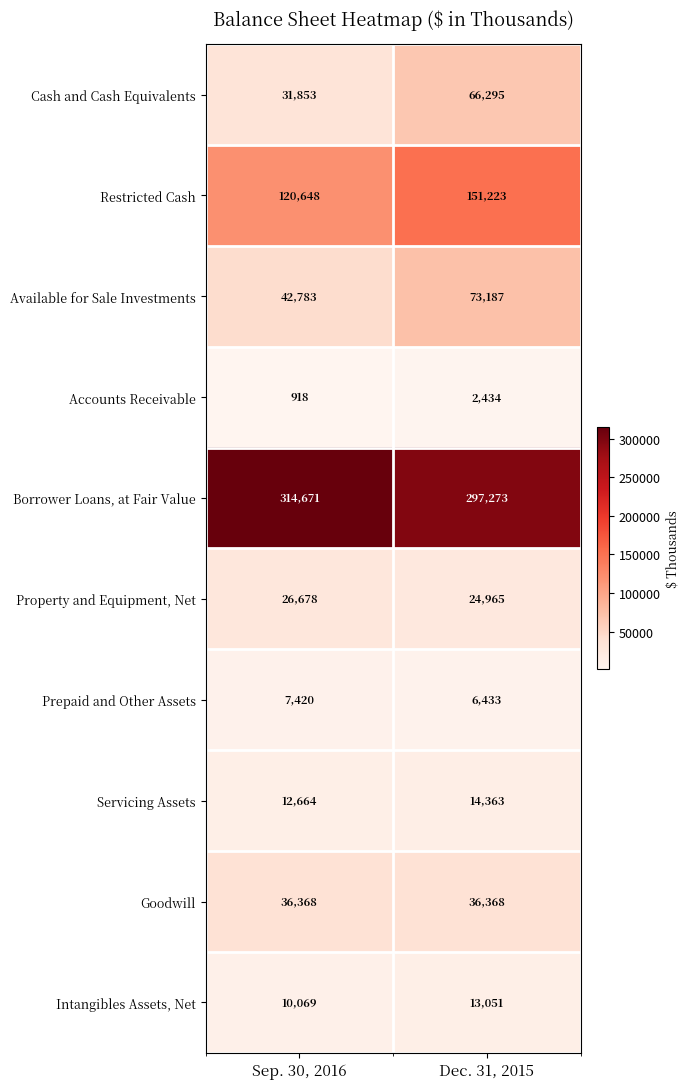

Which series has the largest total across all categories?

Borrower Loans, at Fair Value